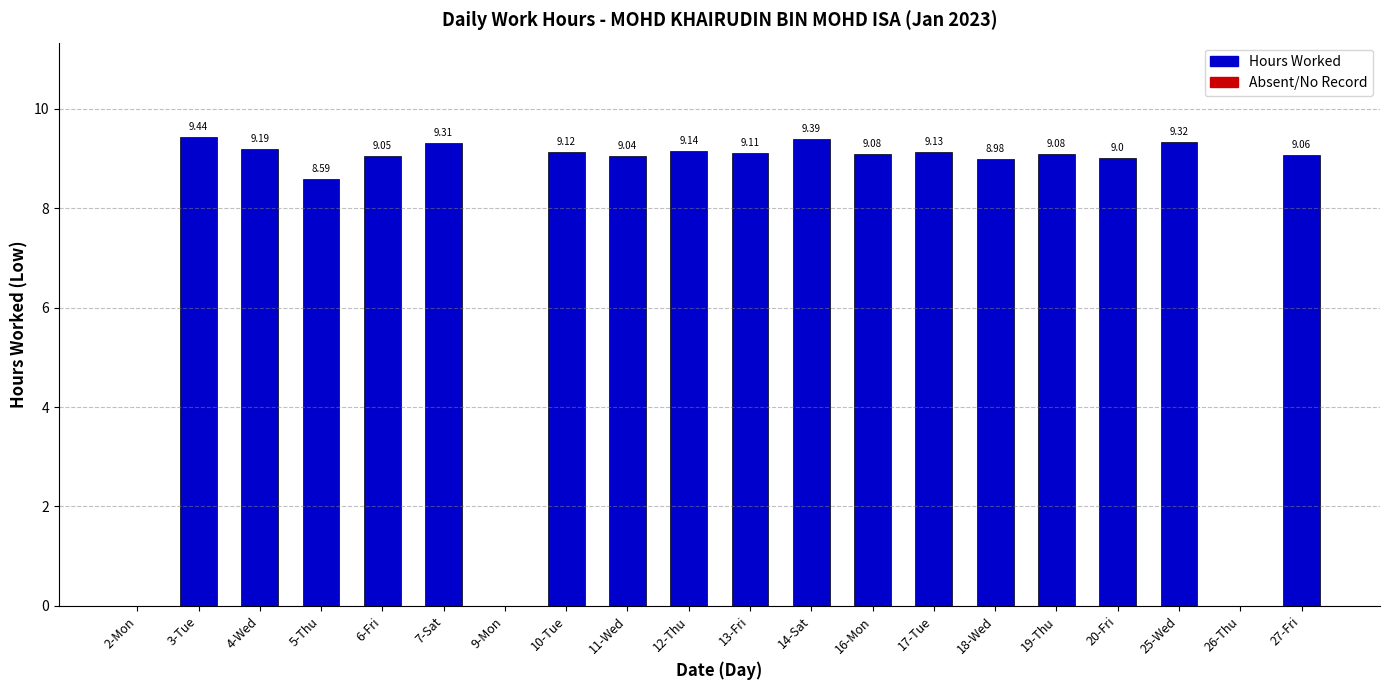

Where does the data first go above 9?

3-Tue